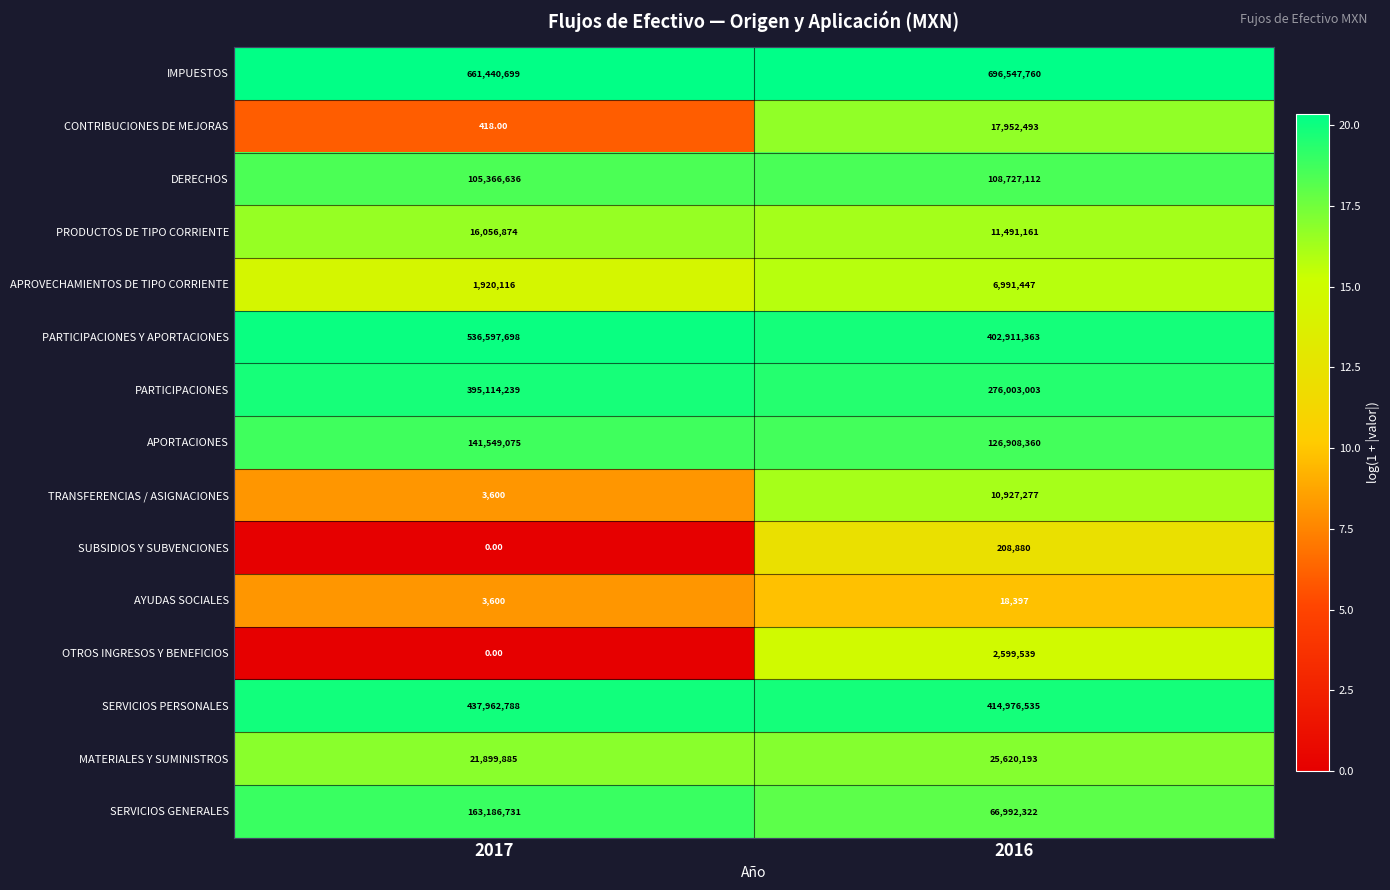

What is the sum of all PARTICIPACIONES Y APORTACIONES values?

939509061